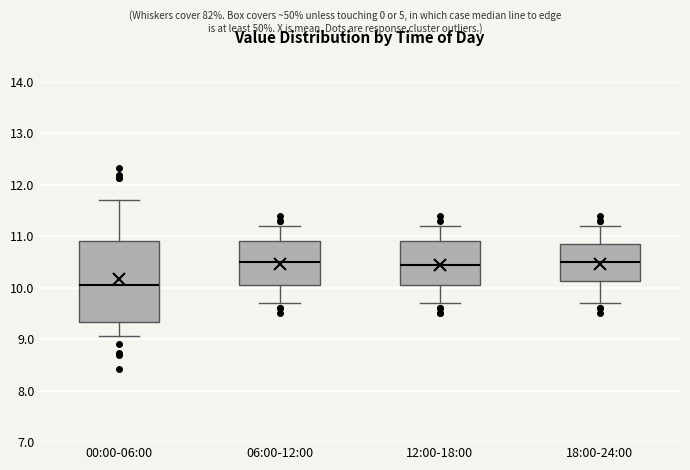

Which box is the tallest, from its lower edge to its upper edge?

00:00-06:00